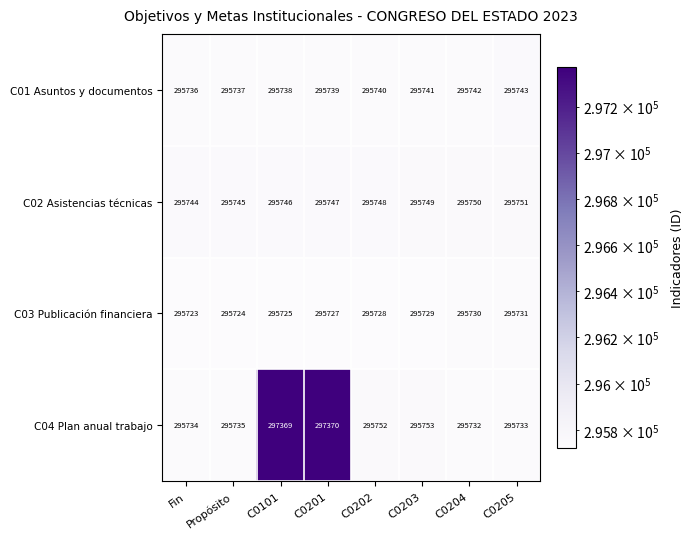

Between C0201 and C0204, which series saw the biggest shift?

C04 Plan anual trabajo